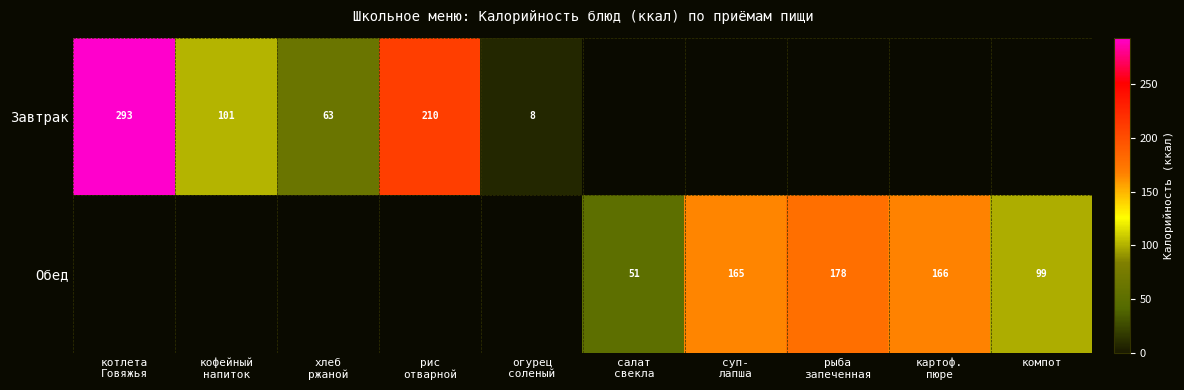

Rank the series by their average value, from highest to lowest.

Завтрак, Обед